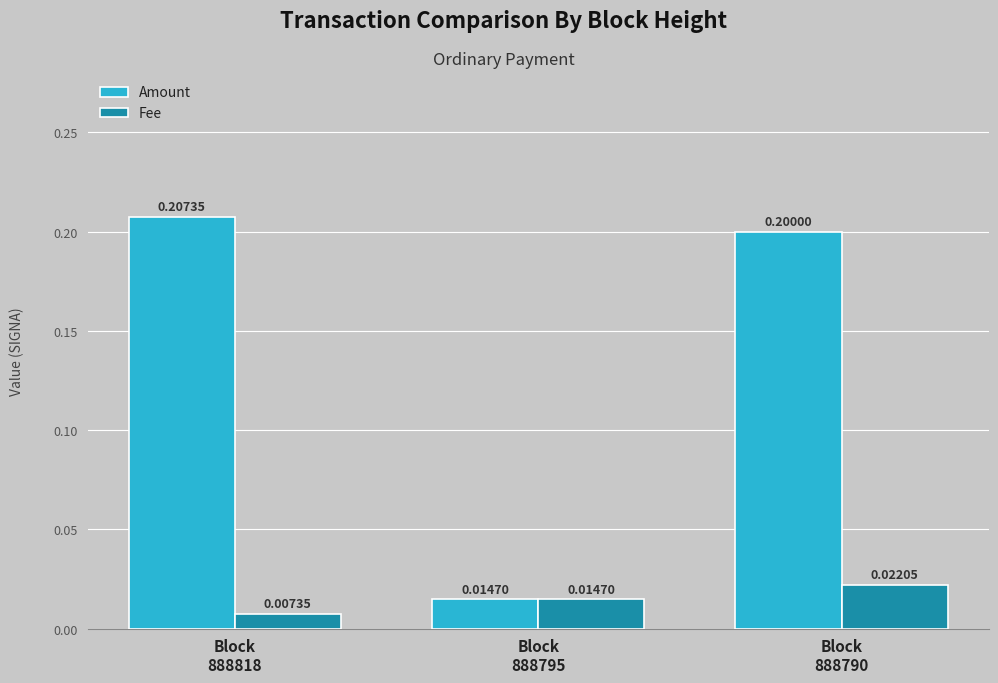

Which series changed the most between Block
888818 and Block
888795?

Amount